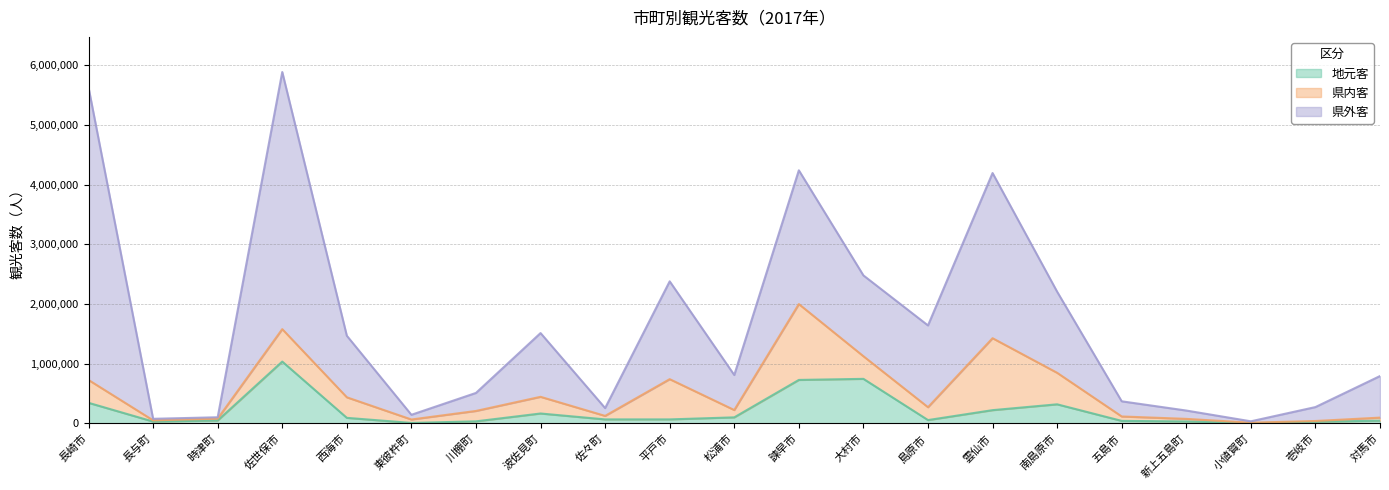

The 県外客 series shows 2768762 at 平戸市. True or false?

False